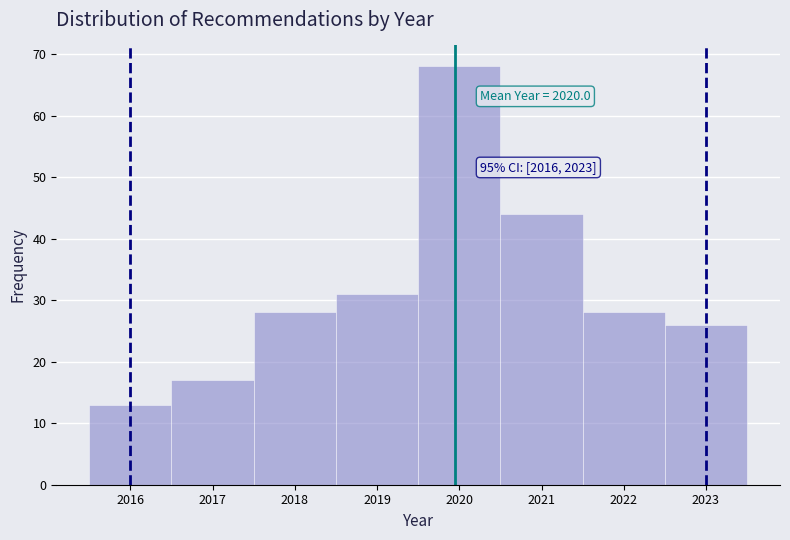

Over which range of the x-axis is the bar tallest?

2019.5 to 2020.5